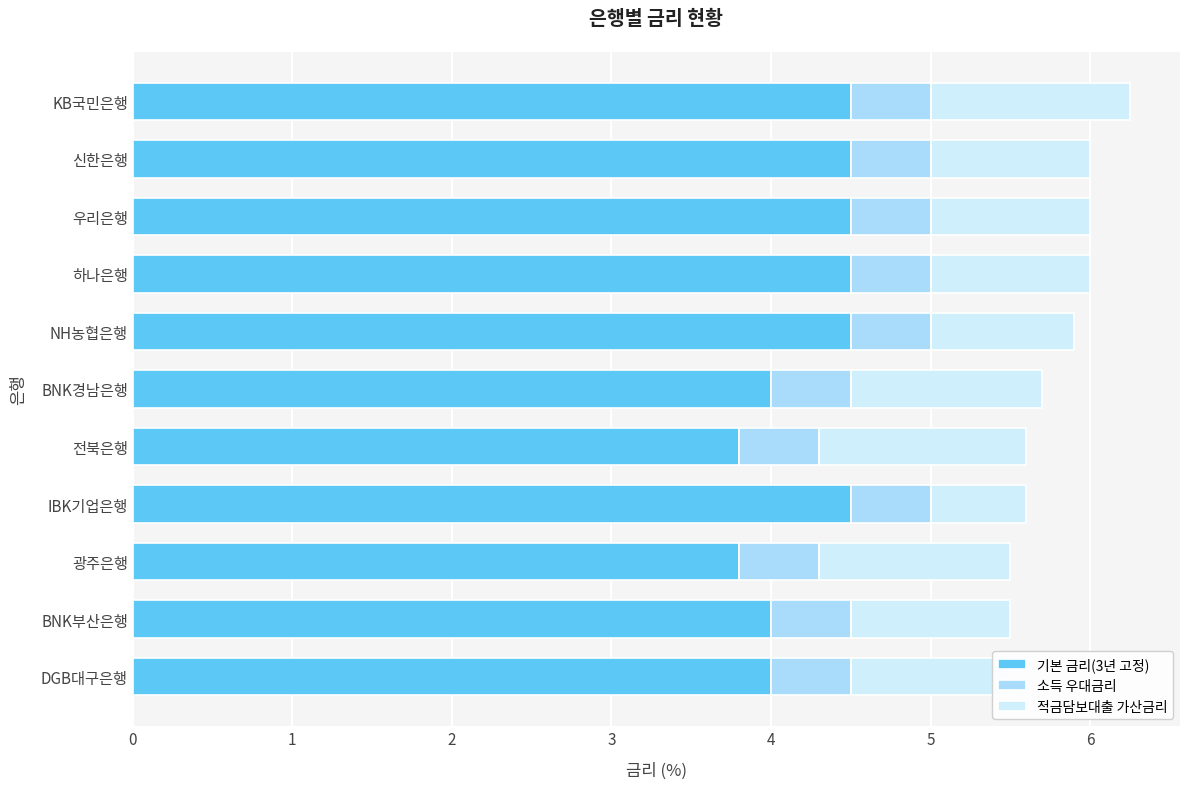

What is the total value across all series at IBK기업은행?

5.6